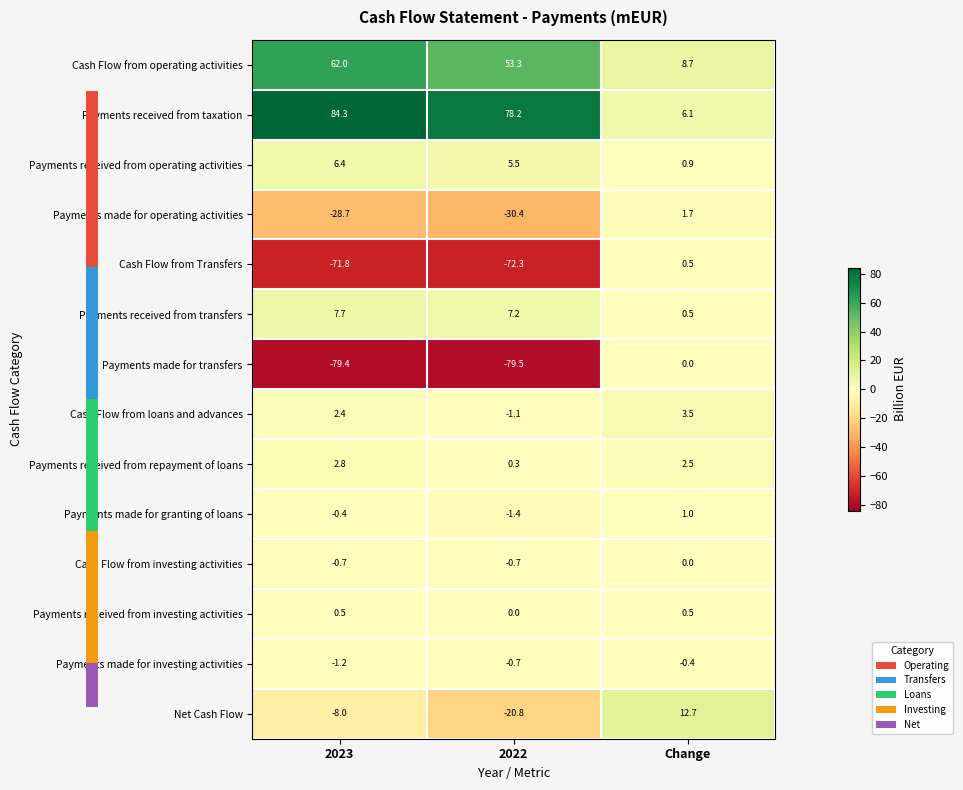

Which series has the largest total across all categories?

Payments received from taxation